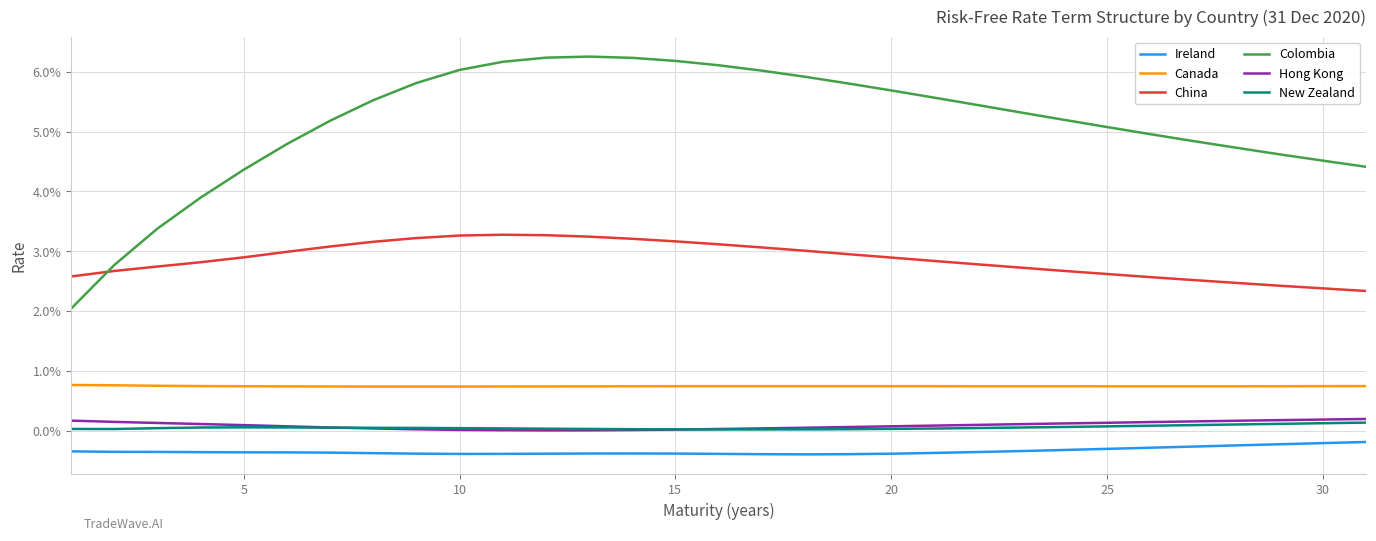

Does the chart have visible grid lines?

Yes